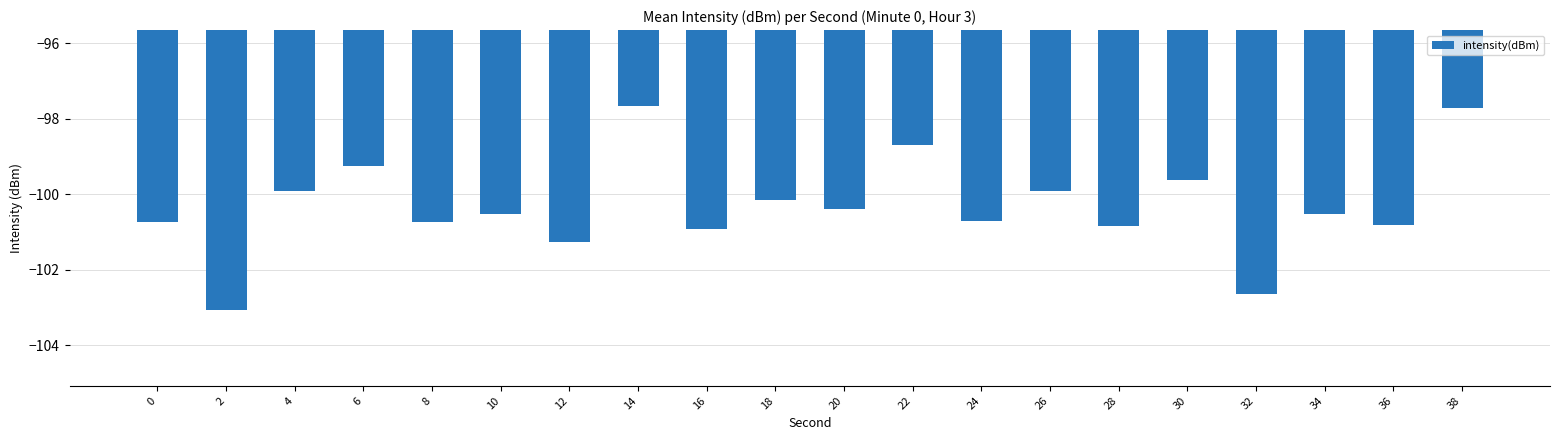

Reading left to right, transcribe all the data shown in this chart.

0=-100.7	2=-103.1	4=-99.9	6=-99.2	8=-100.7	10=-100.5	12=-101.3	14=-97.7	16=-100.9	18=-100.1	20=-100.4	22=-98.7	24=-100.7	26=-99.9	28=-100.9	30=-99.6	32=-102.6	34=-100.5	36=-100.8	38=-97.7